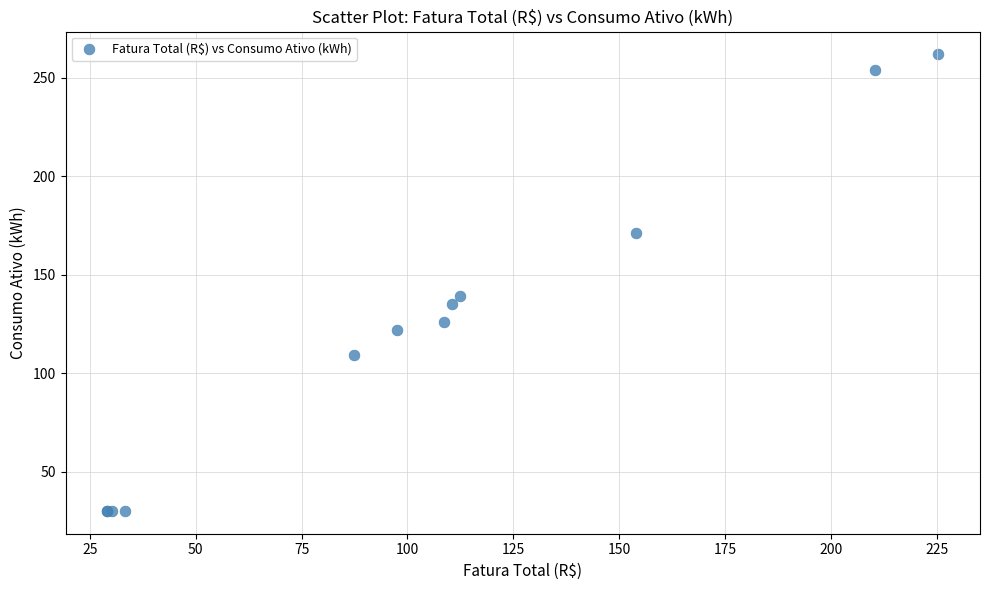

What Y value in the scatter plot is closest to 146?

139